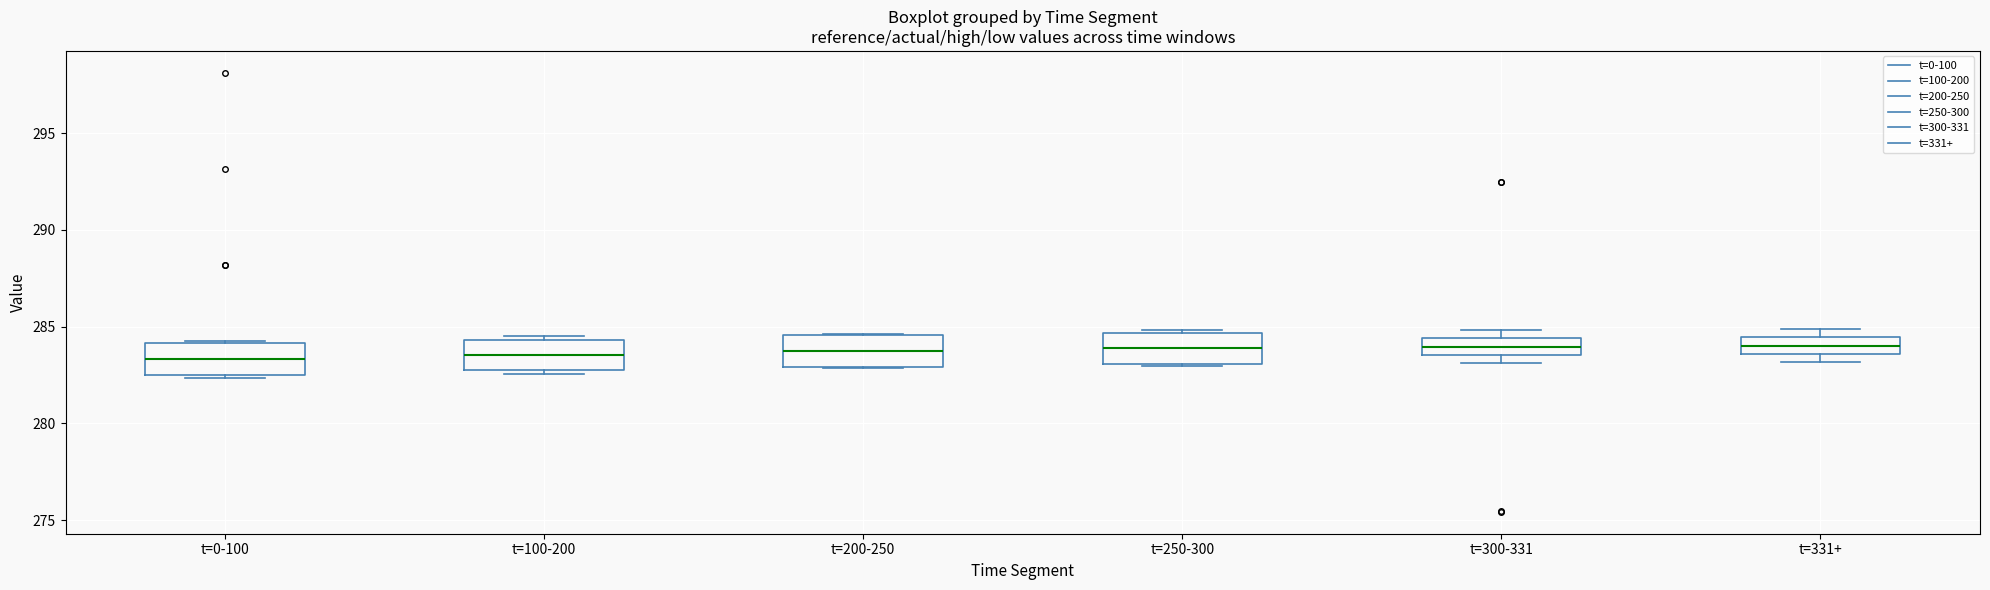

Reading left to right, read every box against the y-axis: the position of its median line, the range the box covers, and the ends of its whiskers. The values are not printed on the chart, so give them approximately, as read against the axis.

t=0-100: median 283.5, box 282.5 to 284.0, whiskers 282.5 (just below the box's lower edge) to 284.0
t=100-200: median 283.5, box 283.0 to 284.5, whiskers 282.5 to 284.5 (just above the box's upper edge)
t=200-250: median 283.5, box 283.0 to 284.5, whiskers 283.0 to 284.5
t=250-300: median 284.0, box 283.0 to 284.5, whiskers 283.0 to 285.0
t=300-331: median 284.0, box 283.5 to 284.5, whiskers 283.0 to 285.0
t=331+: median 284.0, box 283.5 to 284.5, whiskers 283.0 to 285.0